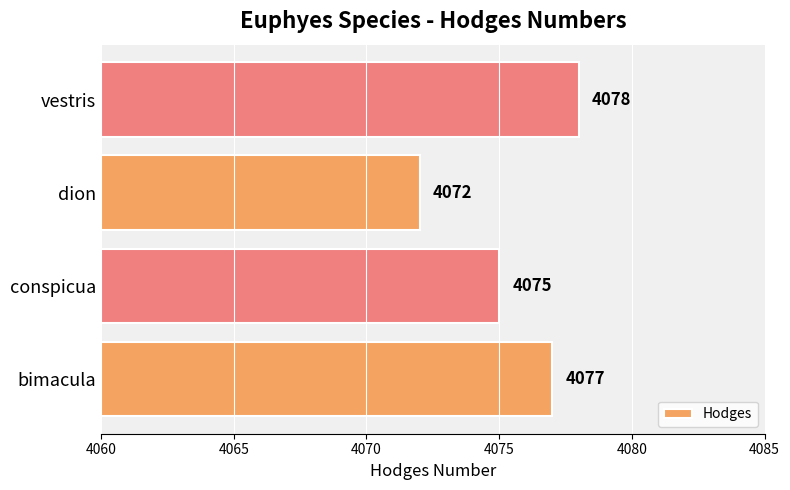

The chart shows a value of 4075 at conspicua. True or false?

True